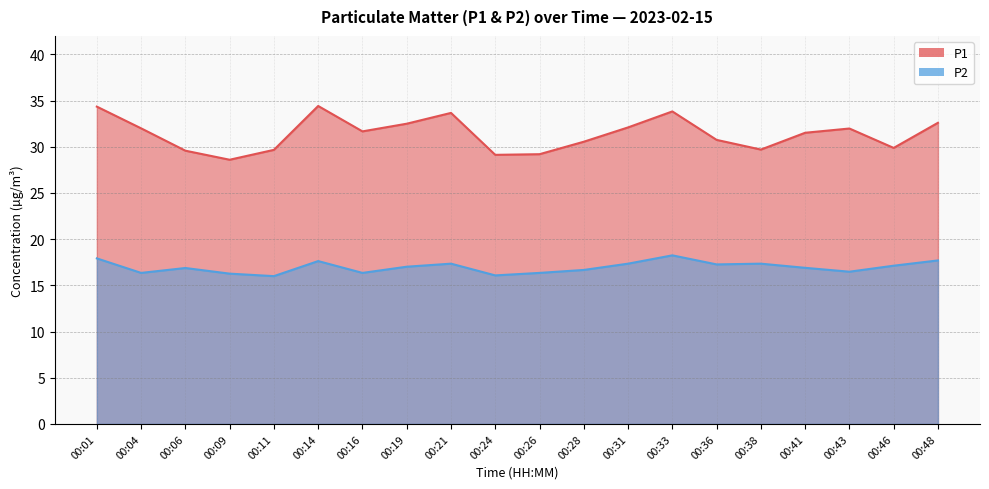

How many lines are shown in the chart?

2